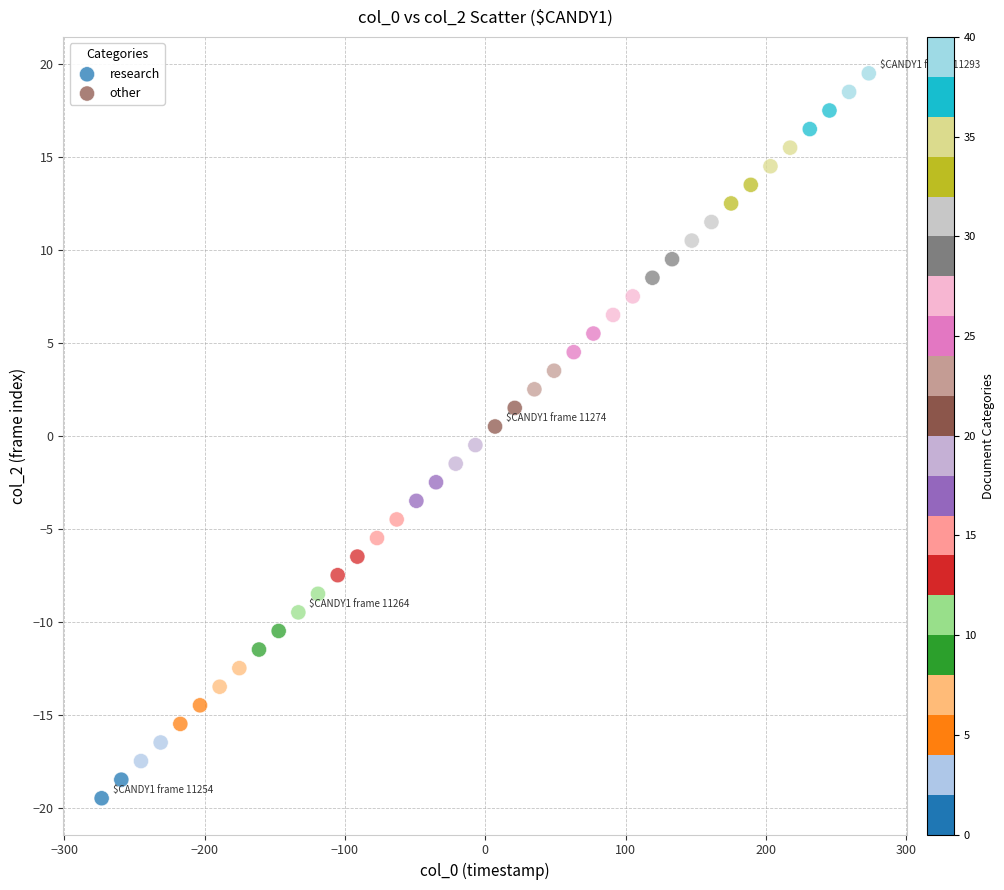

Which series reaches the minimum Y coordinate?

research